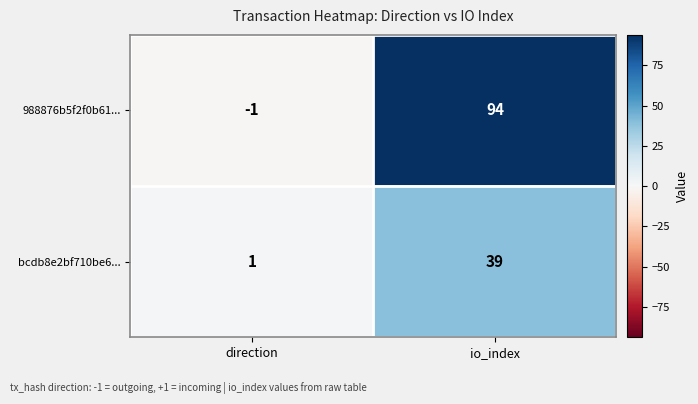

What is the smallest value displayed?

-1